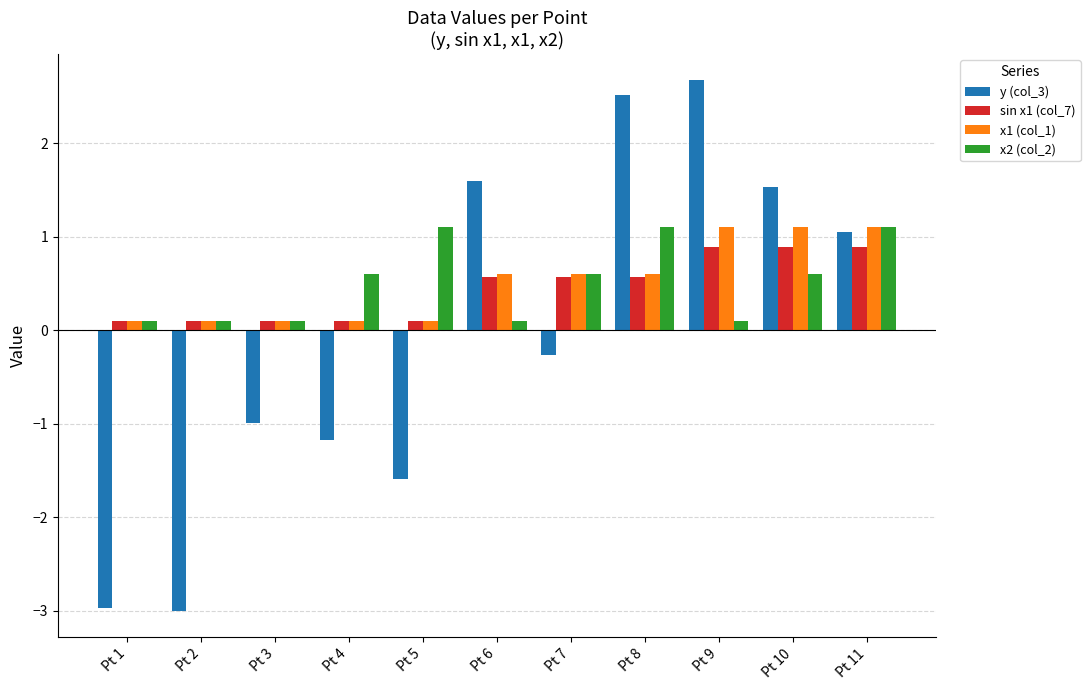

The value of sin x1 (col_7) at Pt 2 is 0.1. True or false?

True